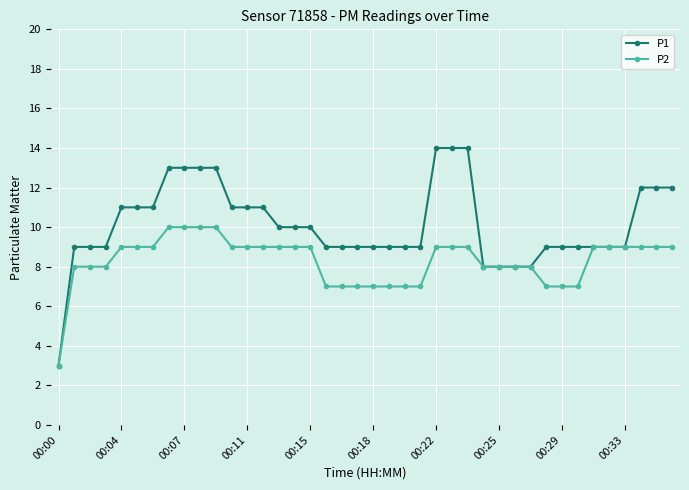

List the series in order of their overall mean, lowest first.

P2, P1